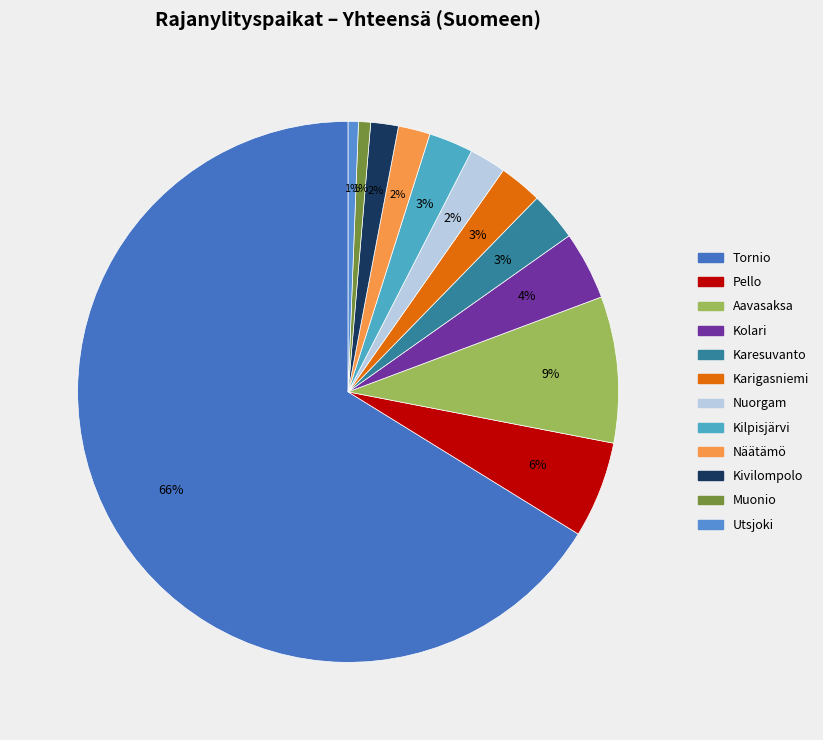

Which category has the biggest portion of the pie?

Tornio